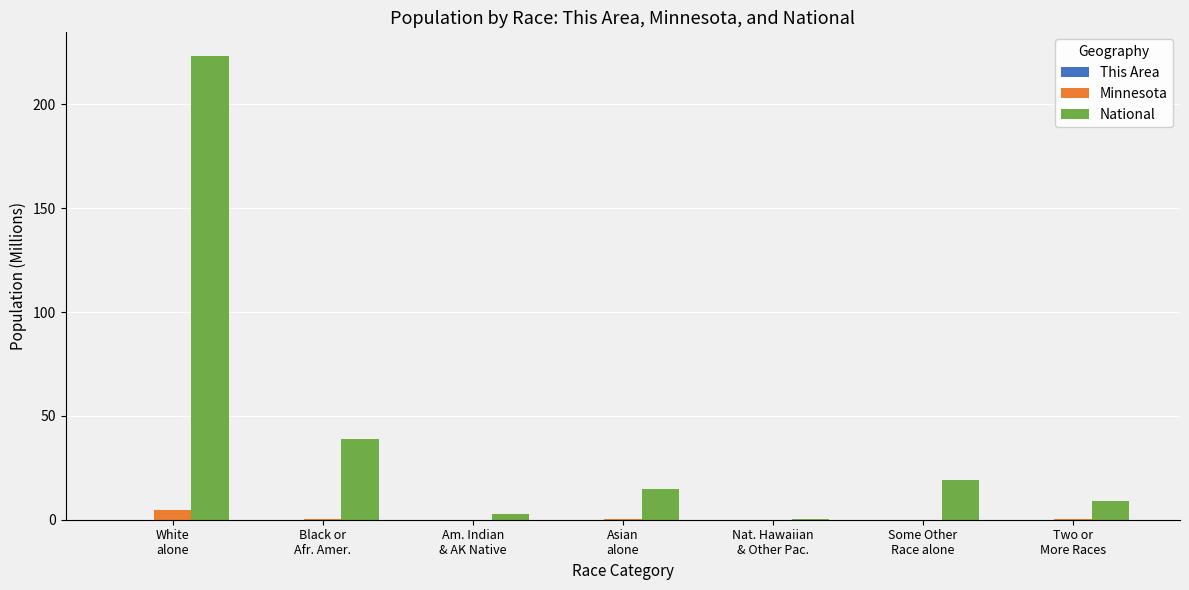

Which series has the largest total across all categories?

National